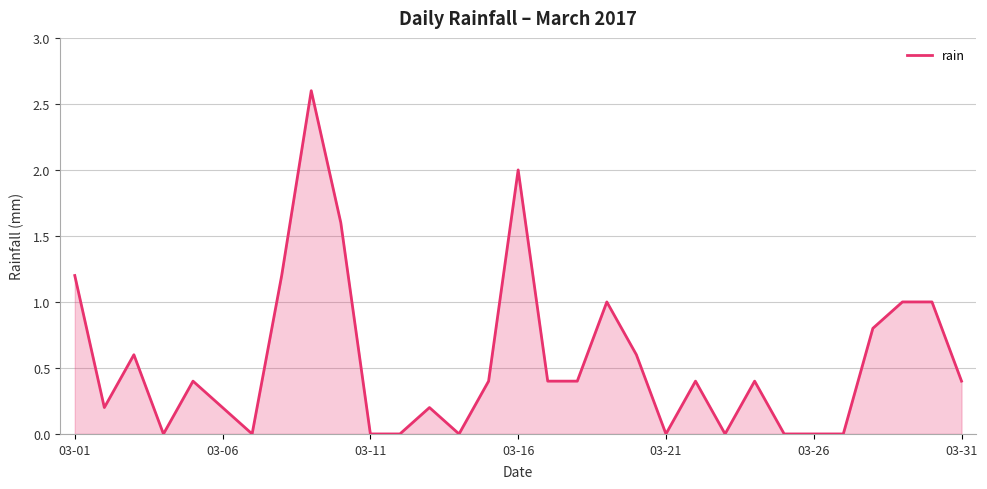

What is the greatest value displayed?

2.6